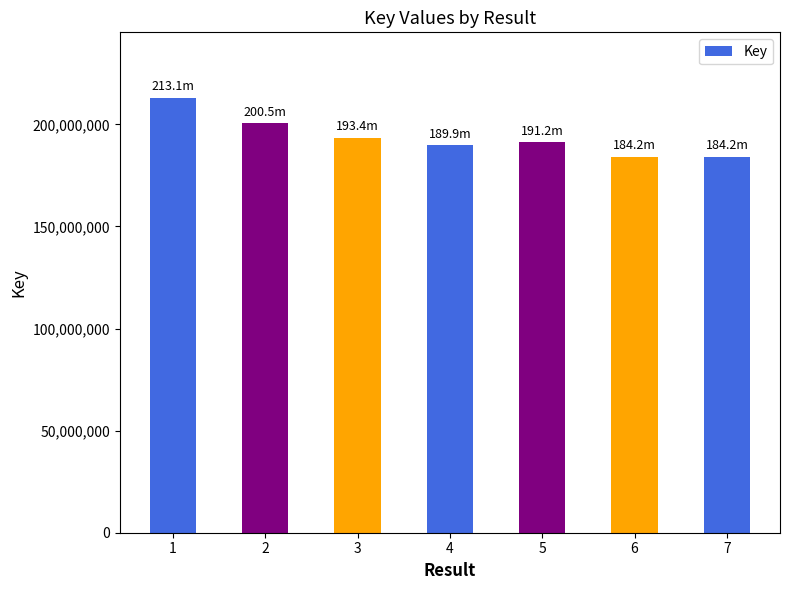

Are the bars grouped side by side (vs. stacked)?

No